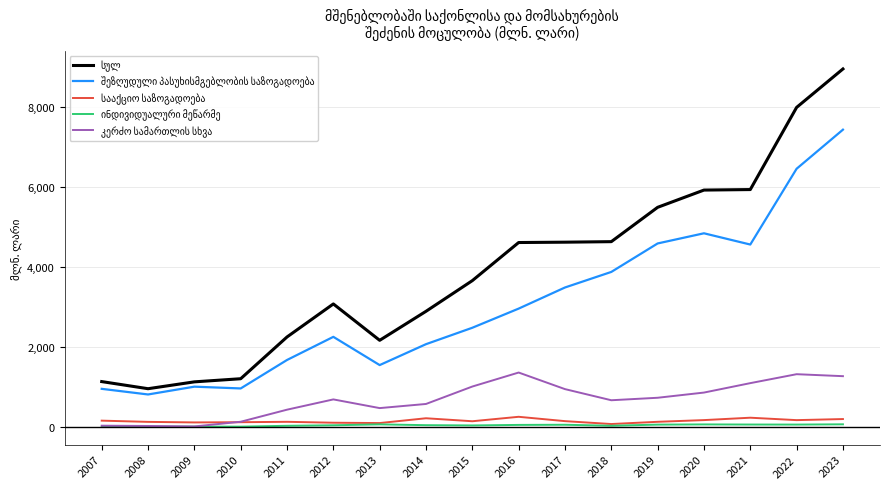

At which category is the sum across all series the highest?

2023